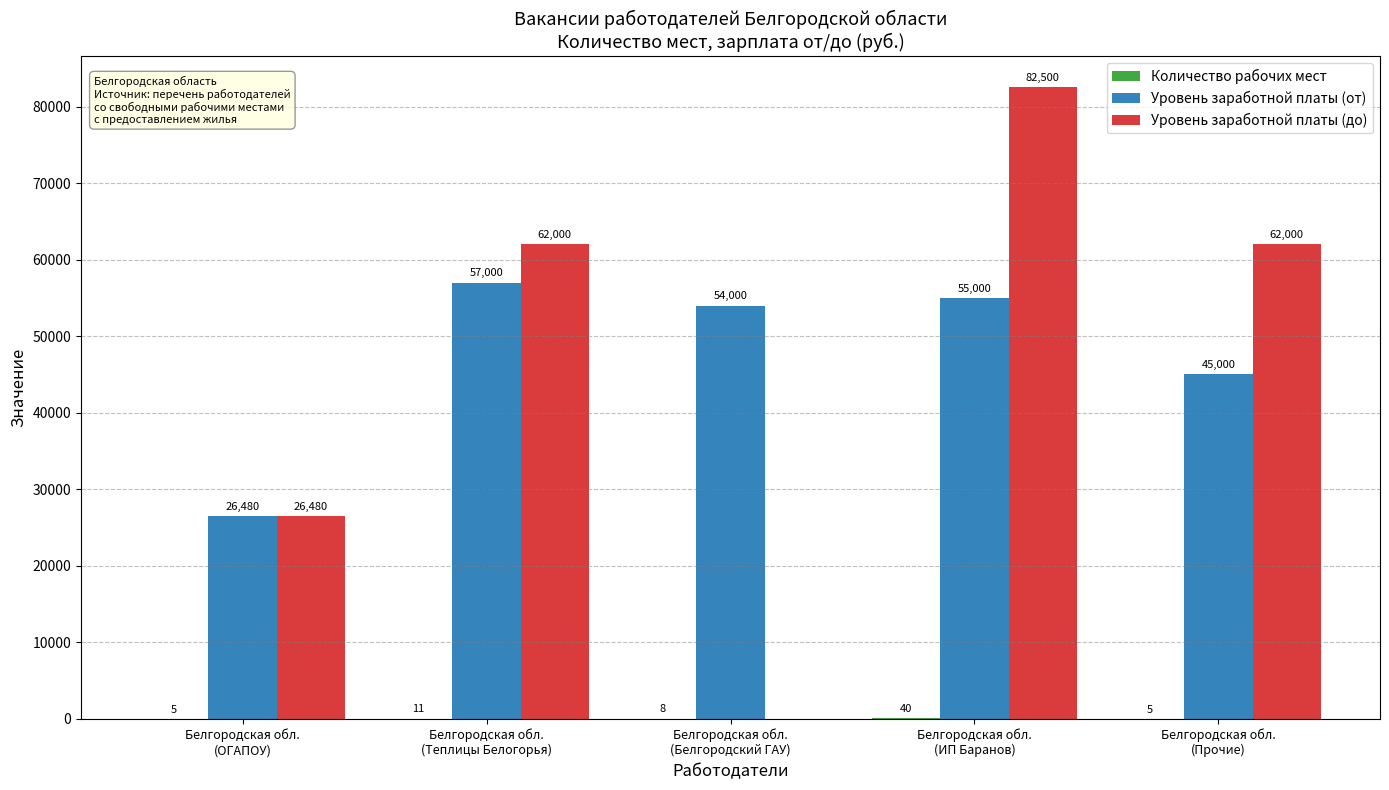

What is the greatest value displayed?

82500